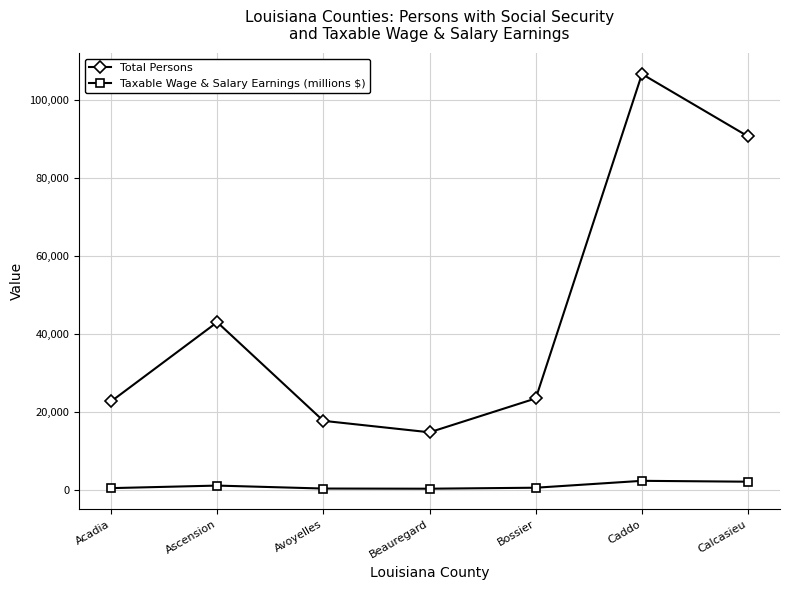

How many lines are shown in the chart?

2